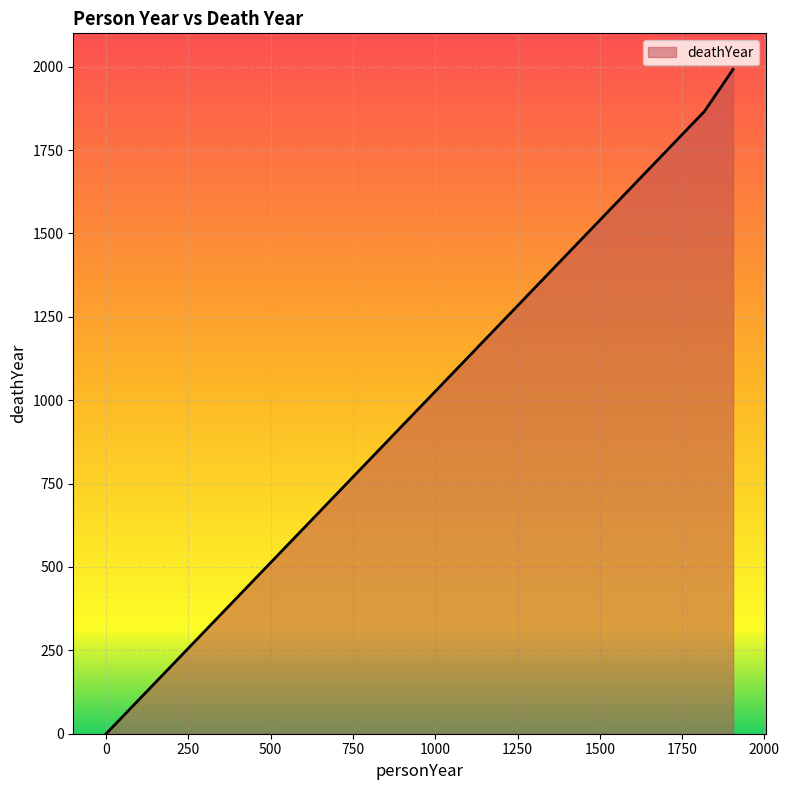

What is the difference between the maximum and minimum values?

1992